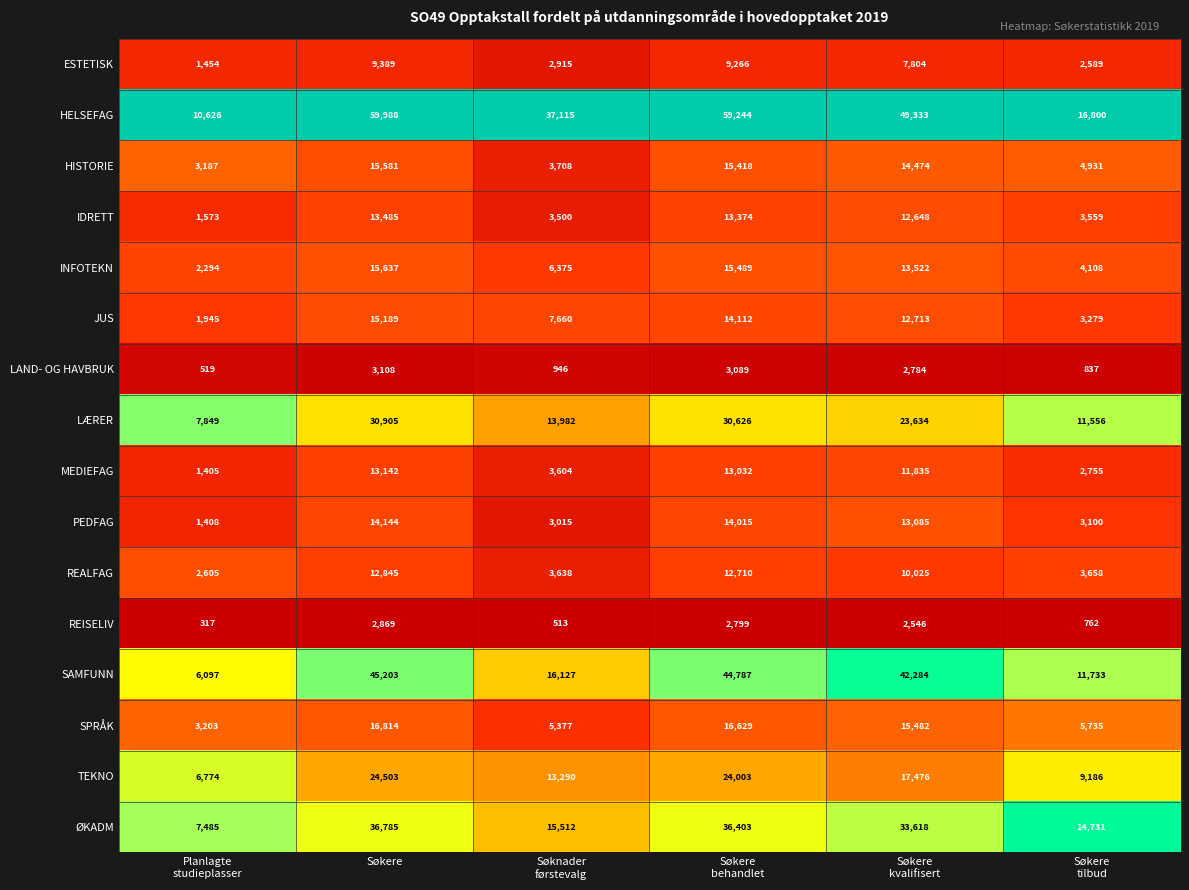

Which series has the largest total across all categories?

HELSEFAG